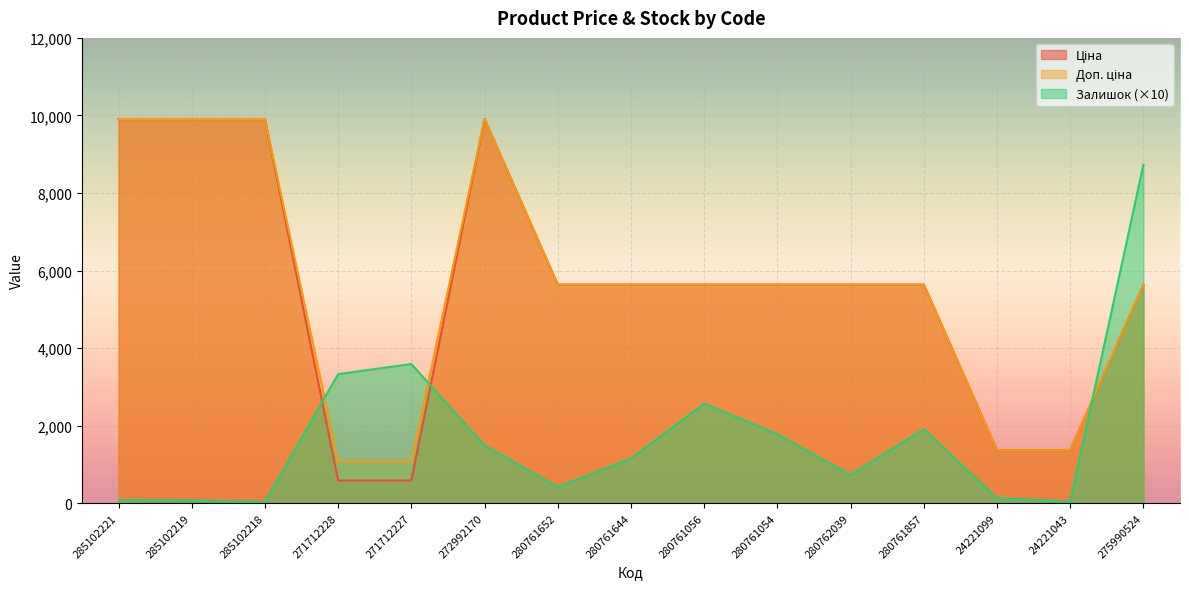

What is the difference between the maximum and minimum values in the Залишок series?

8700.0